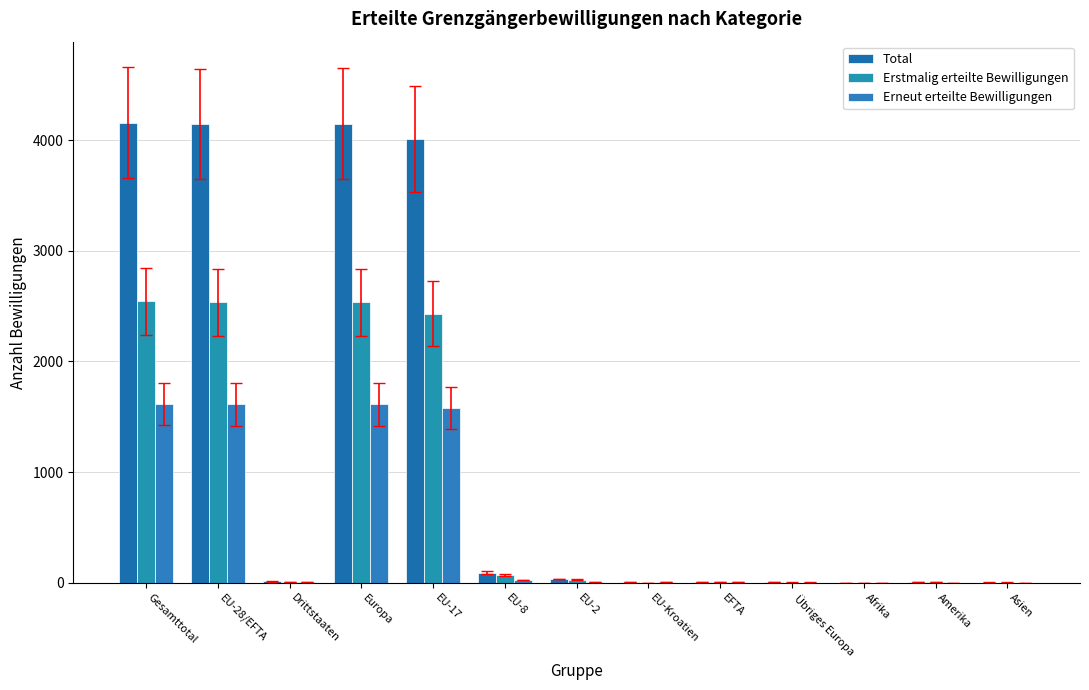

Rank the series by their maximum value, from lowest to highest.

Erneut erteilte Bewilligungen, Erstmalig erteilte Bewilligungen, Total